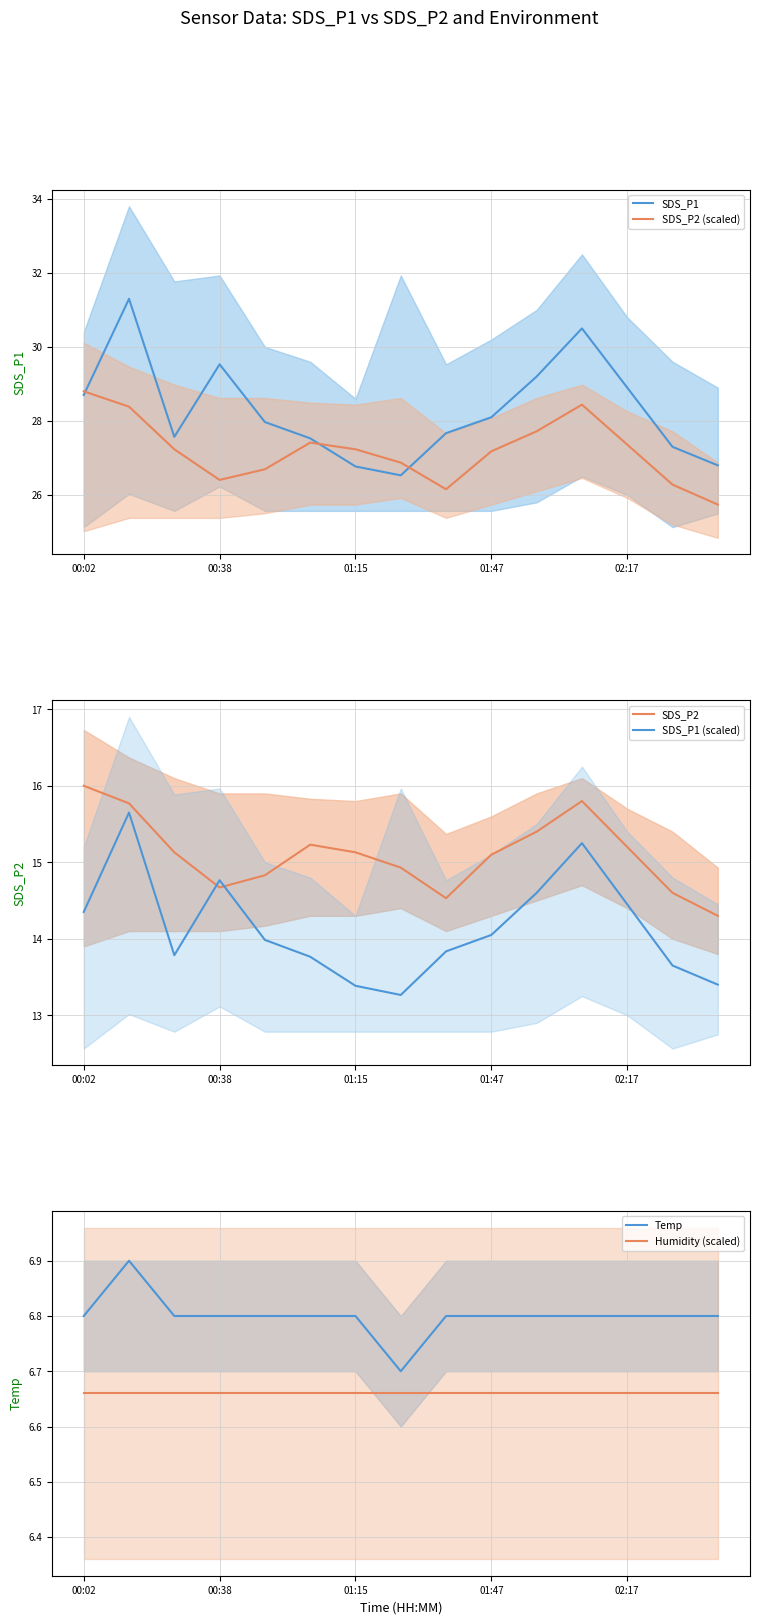

What is the difference between the maximum and minimum values in the SDS_P1 (scaled) series?

2.4